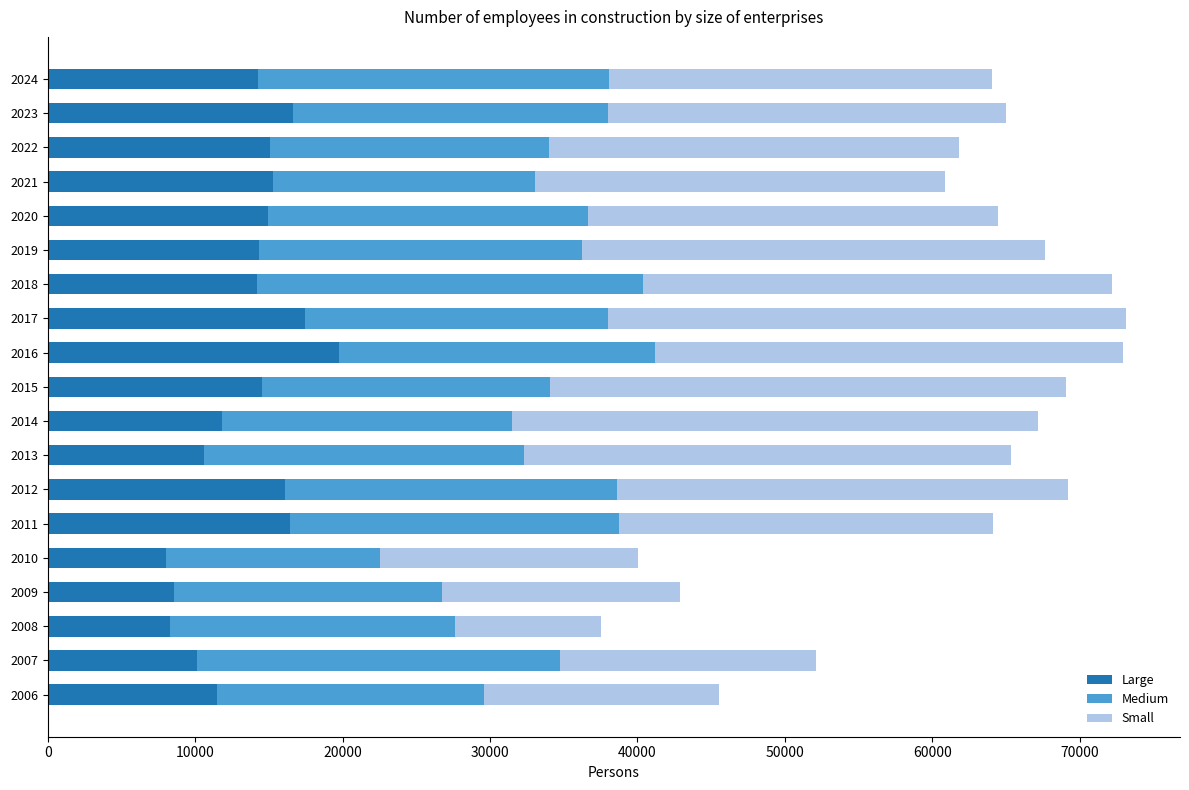

How many values in the Large series are below 14331?

9